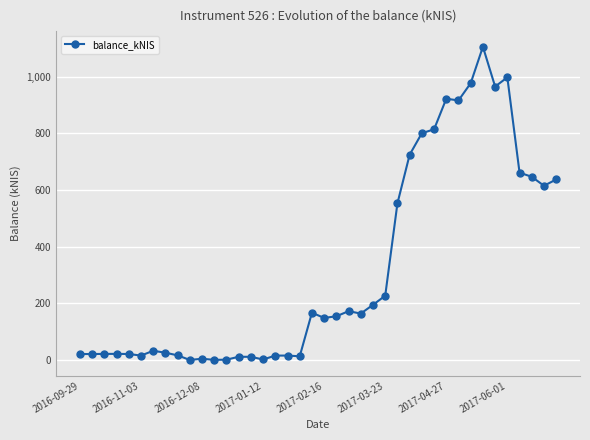

Count the number of values greater than 154.

20